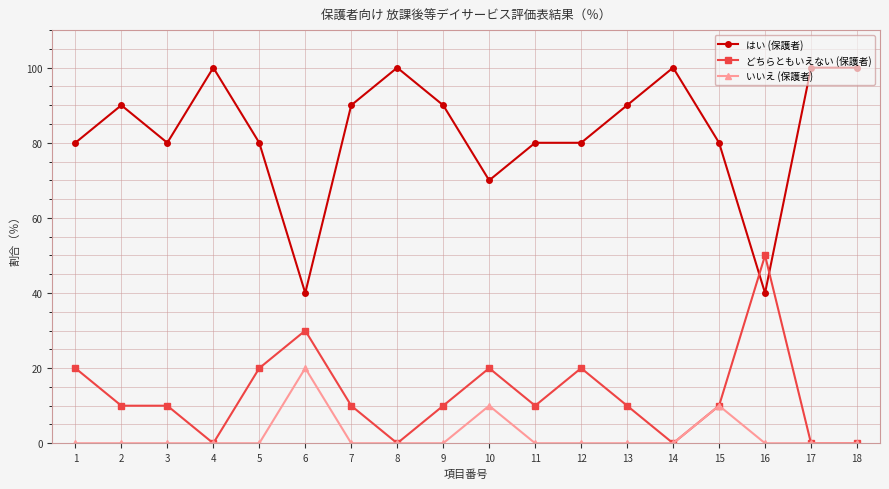

After their last crossing, which series has the higher values: はい (保護者) or どちらともいえない (保護者)?

はい (保護者)